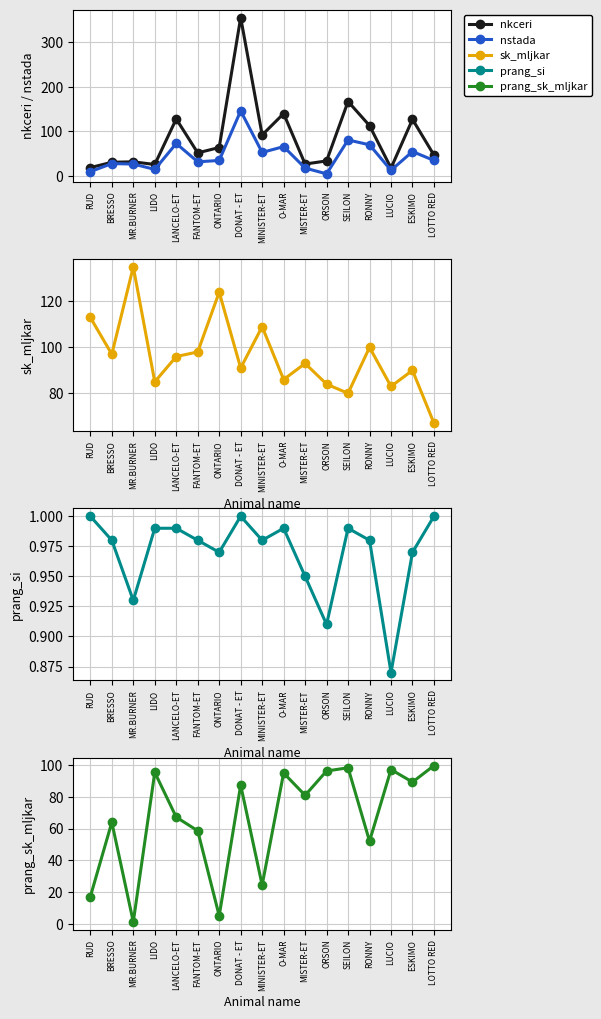

How many intersections are there between nkceri and prang_sk_mljkar?

11